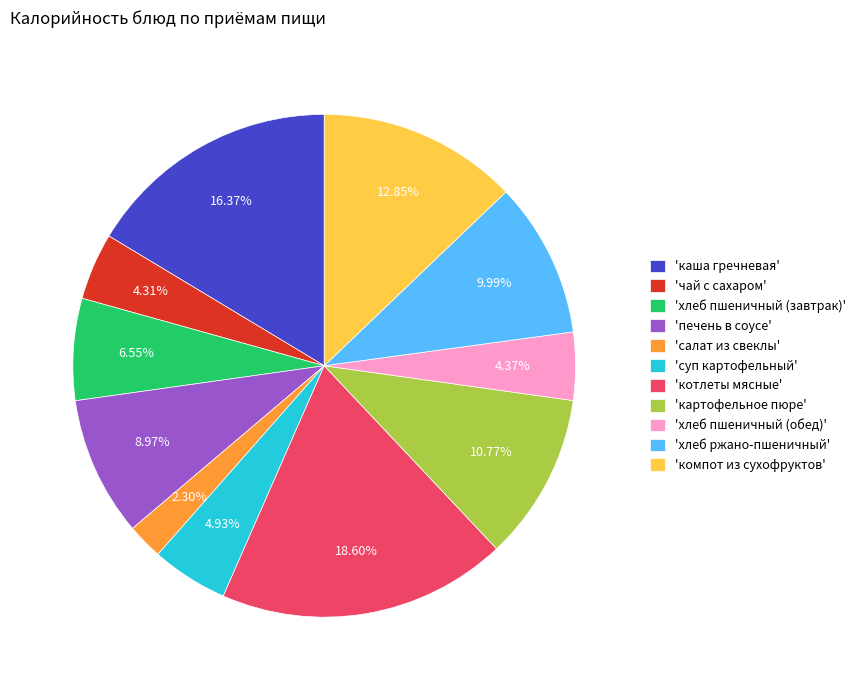

Which has a higher value, 'суп картофельный' or 'хлеб ржано-пшеничный'?

'хлеб ржано-пшеничный'